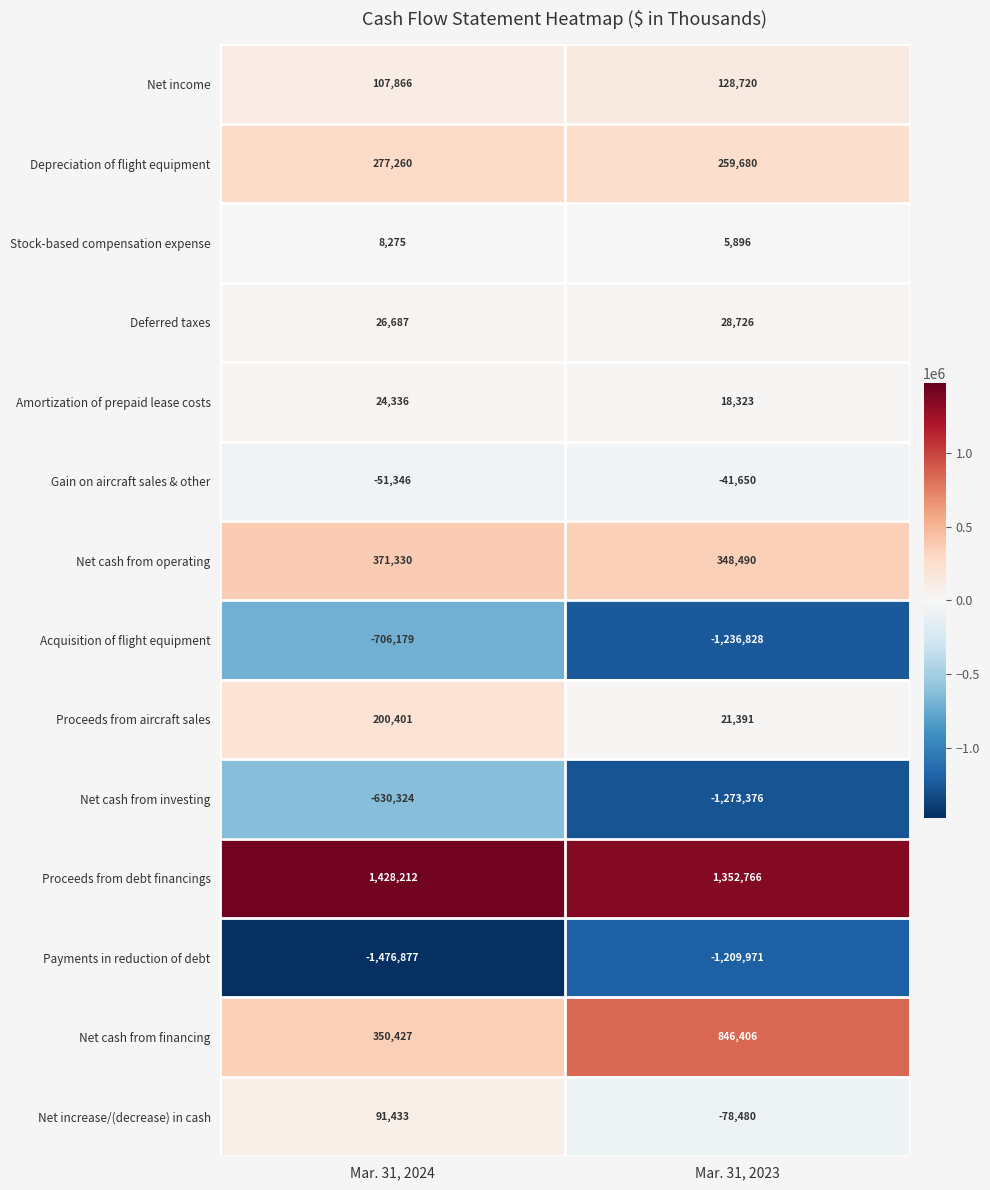

Which series has the largest total across all categories?

Proceeds from debt financings